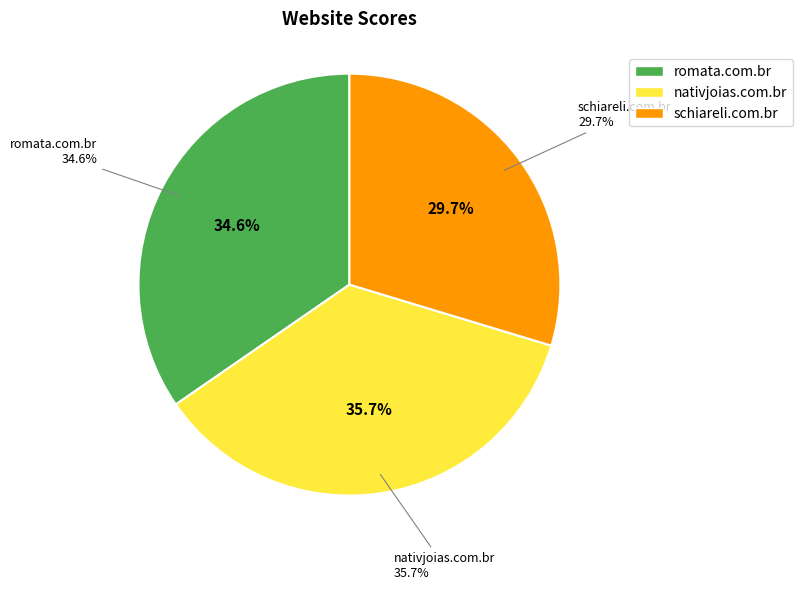

To the nearest percent, what is the difference between the romata.com.br and nativjoias.com.br slice percentages?

1%